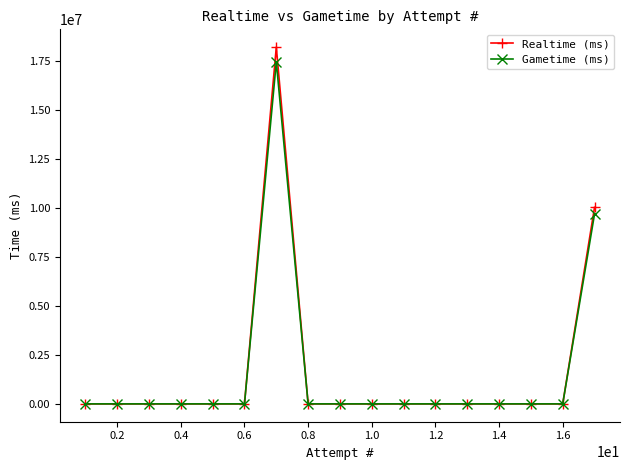

Which series has the largest range (max minus min)?

Realtime (ms)